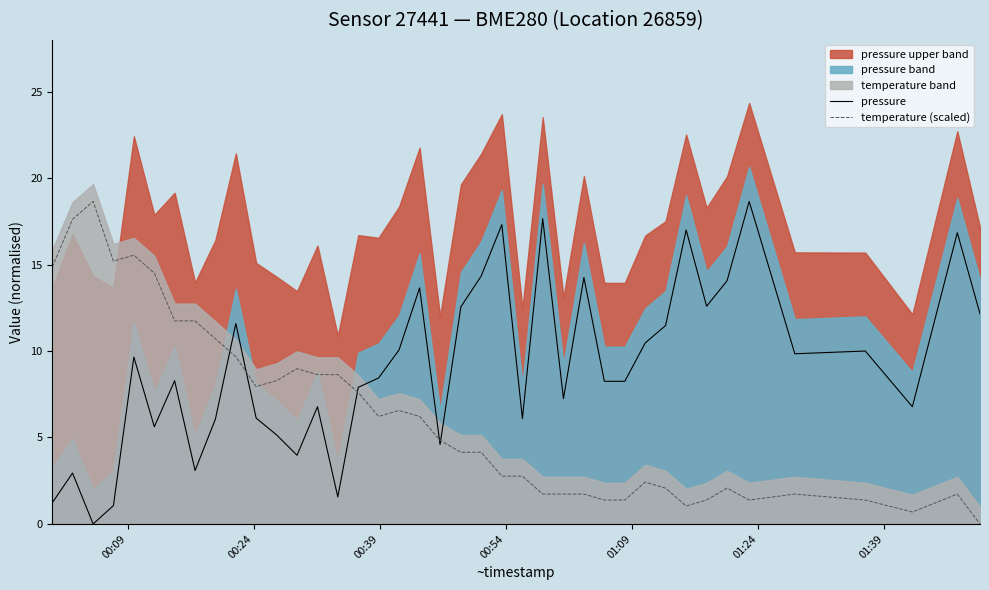

True or false: pressure and temperature (scaled) intersect in this chart.

True